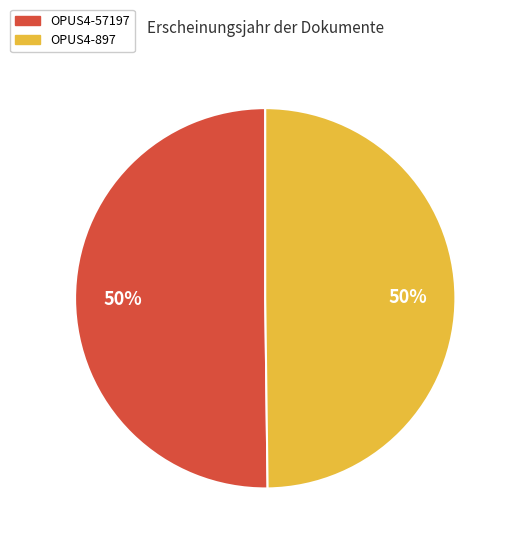

What is the ratio of the value at OPUS4-897 to the value at OPUS4-57197?

1.0